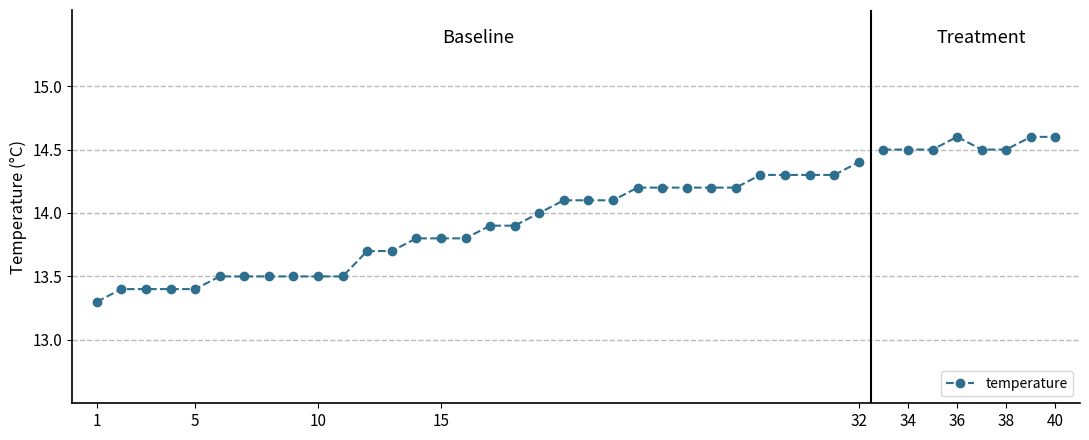

How many lines are shown in the chart?

1